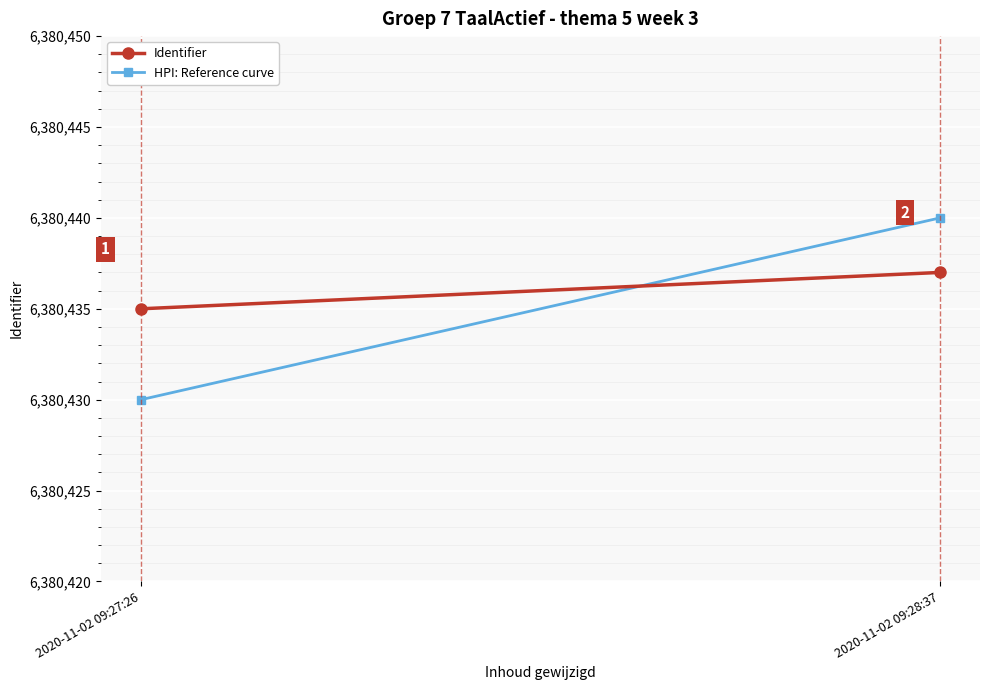

What is the sum of the Identifier values at 2020-11-02 09:28:37 and 2020-11-02 09:27:26?

12760872